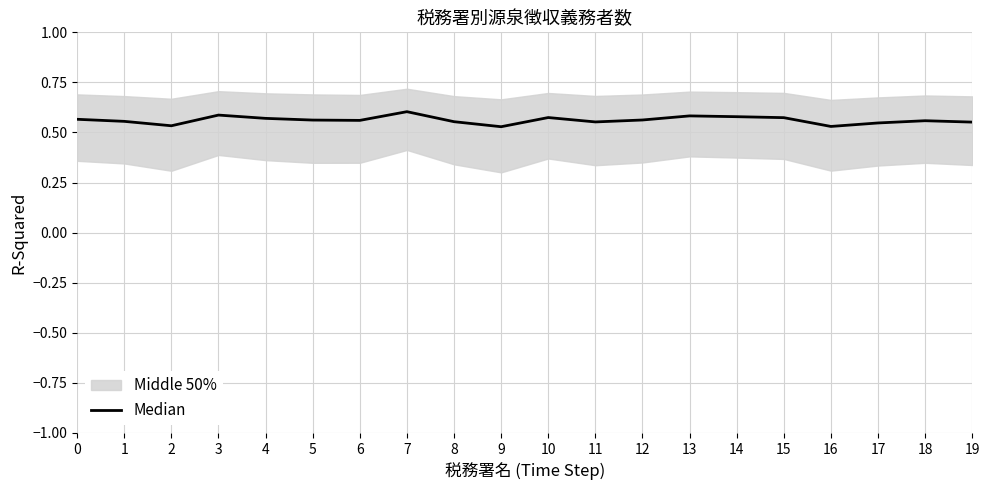

Count the values in the range 0 to 1.

20